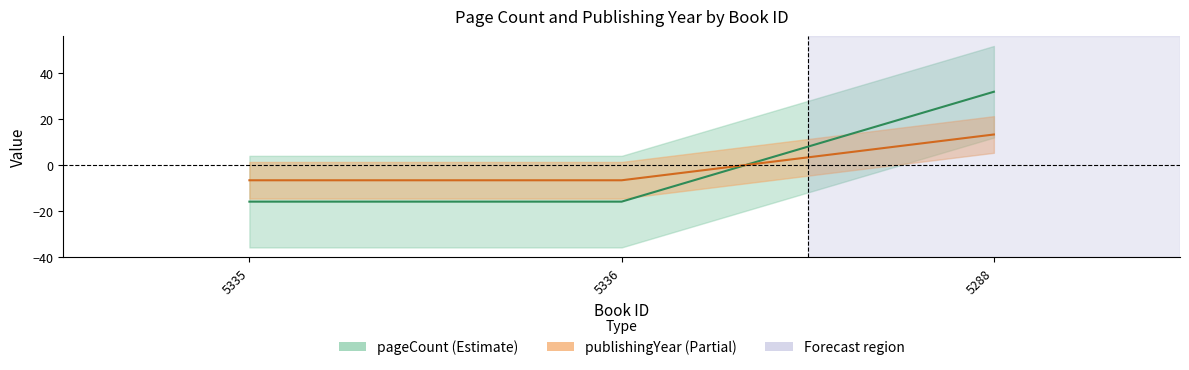

Is the value of publishingYear at 5288 greater than the value of pageCount at 5335?

Yes